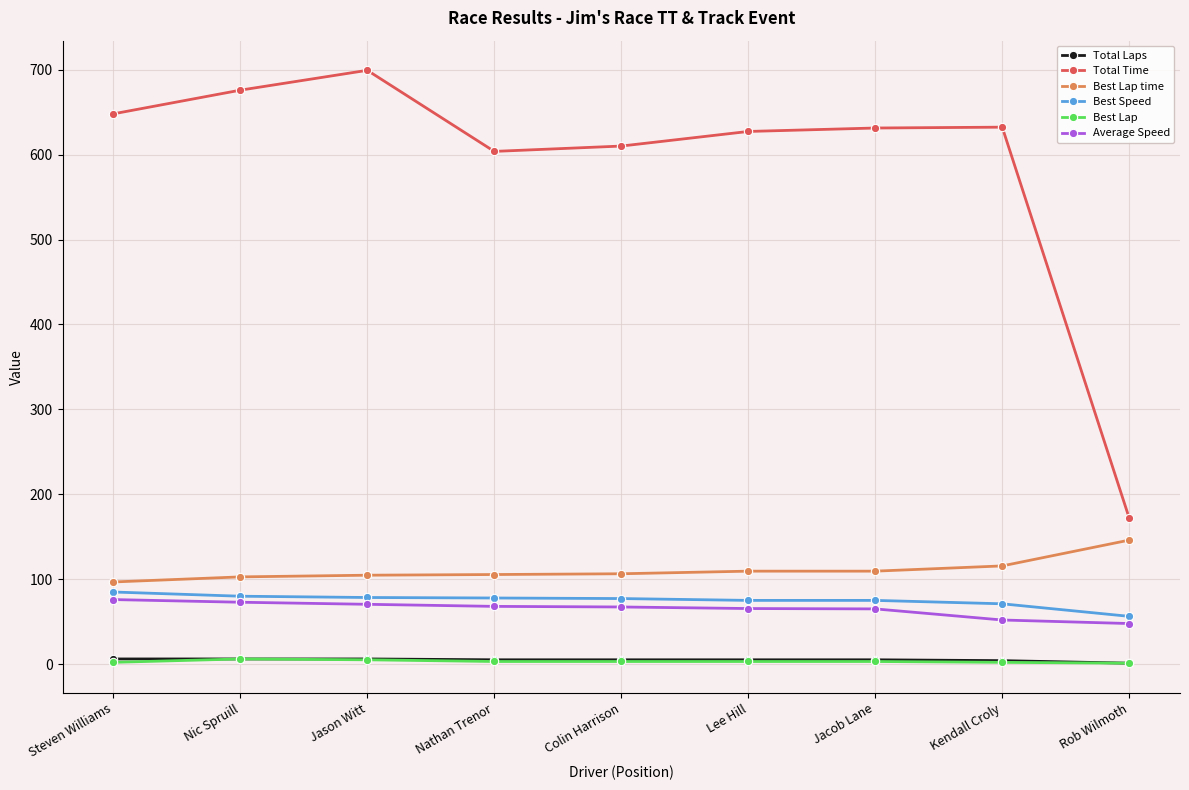

At which label does Average Speed first exceed 67?

Steven Williams